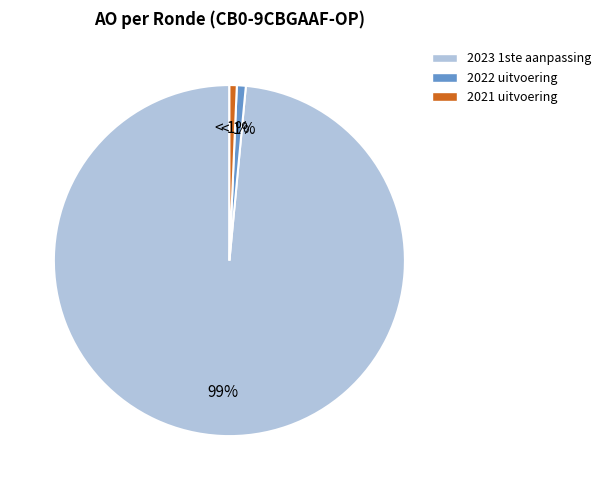

To the nearest percent, what is the combined percentage of 2022 uitvoering and 2023 1ste aanpassing?

99%